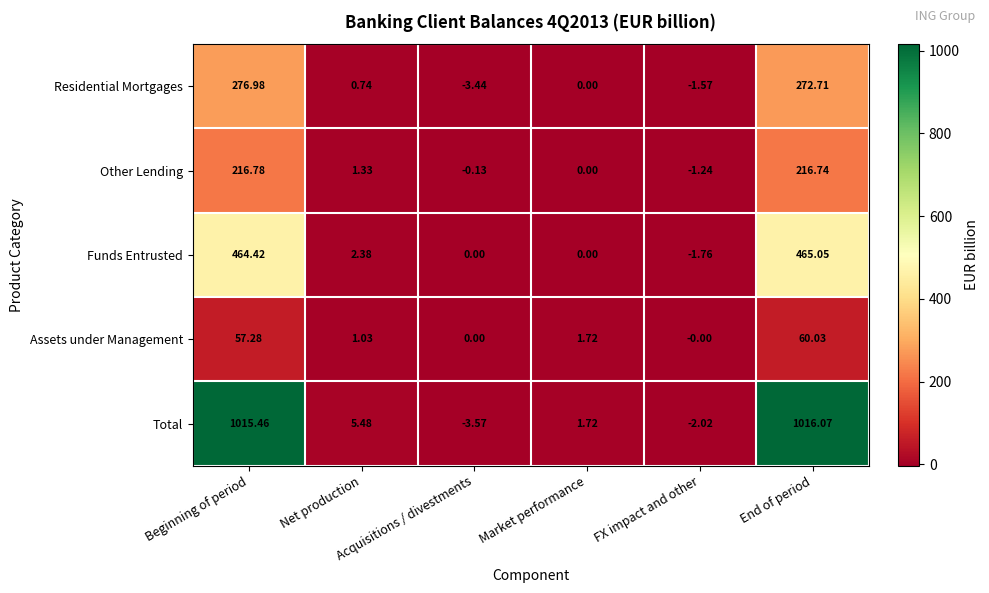

Which series has the largest range (max minus min)?

Total